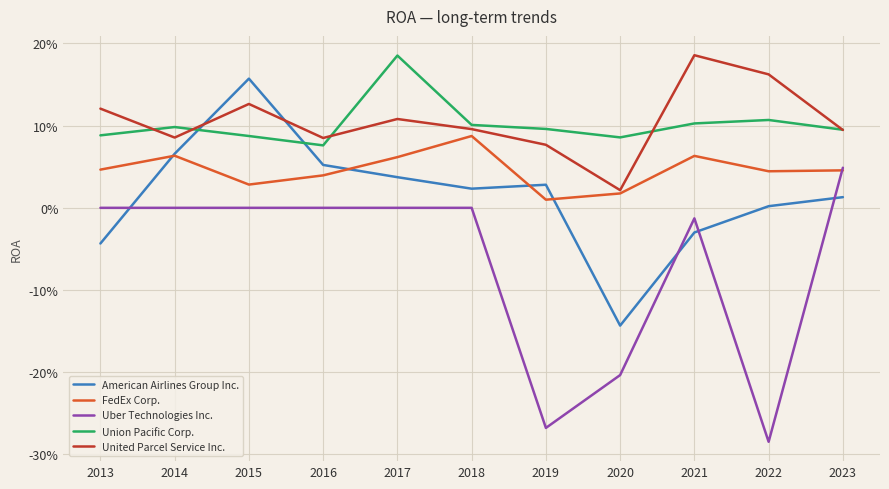

Reading left to right, extract all data points from this chart.

American Airlines Group Inc.: -0.0	0.1	0.2	0.1	0.0	0.0	0.0	-0.1	-0.0	0.0	0.0
FedEx Corp.: 0.0	0.1	0.0	0.0	0.1	0.1	0.0	0.0	0.1	0.0	0.0
Uber Technologies Inc.: 0.0	0.0	0.0	0.0	0.0	0.0	-0.3	-0.2	-0.0	-0.3	0.0
Union Pacific Corp.: 0.1	0.1	0.1	0.1	0.2	0.1	0.1	0.1	0.1	0.1	0.1
United Parcel Service Inc.: 0.1	0.1	0.1	0.1	0.1	0.1	0.1	0.0	0.2	0.2	0.1